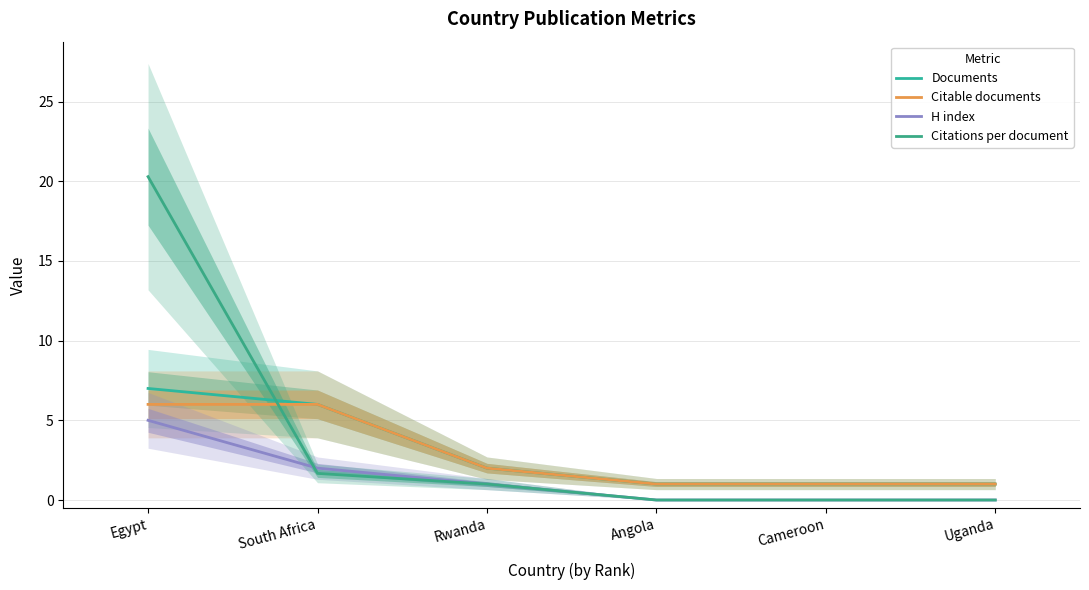

What is the spread (max minus min) of values at Angola?

1.0